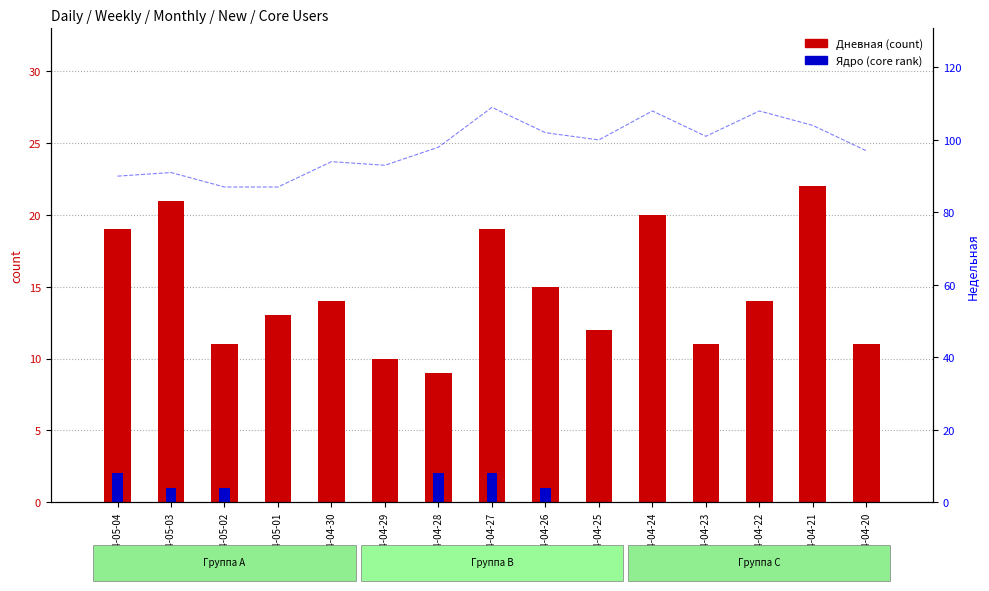

How many bars are there in each group?

2